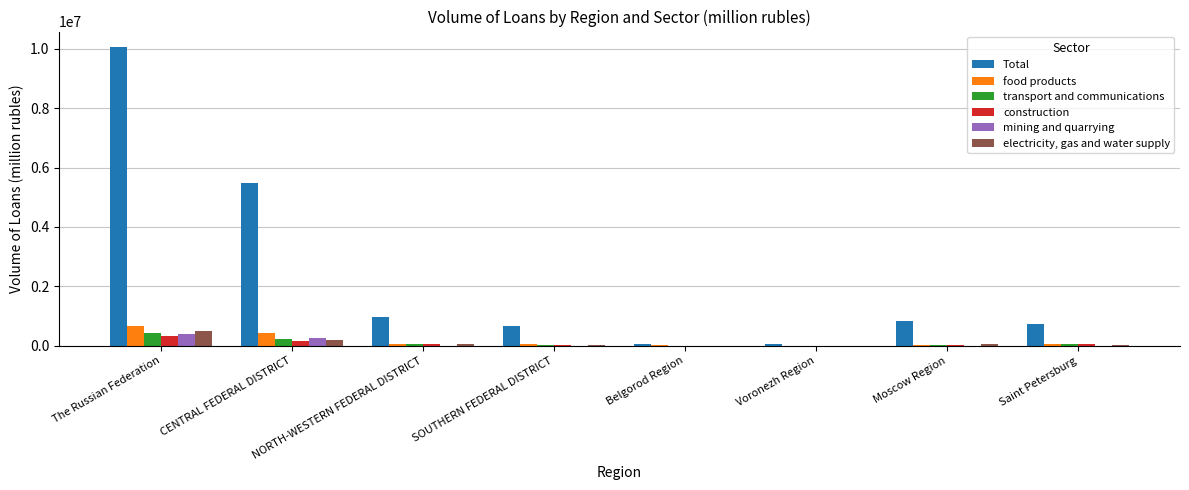

At which category is the sum across all series the highest?

The Russian Federation